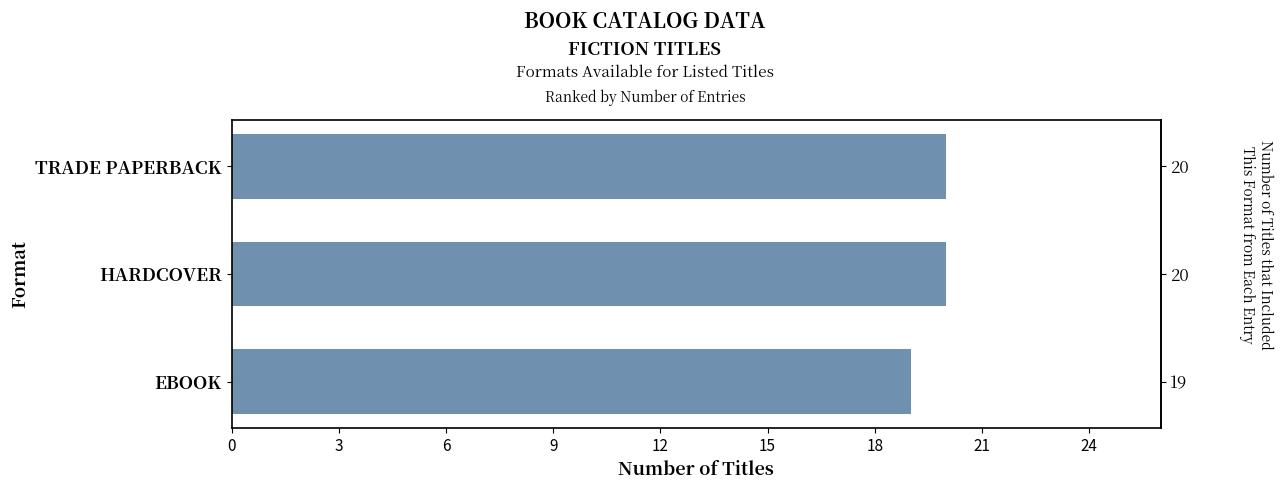

Approximately how many times larger is the value at 0 compared to 3?

1.0